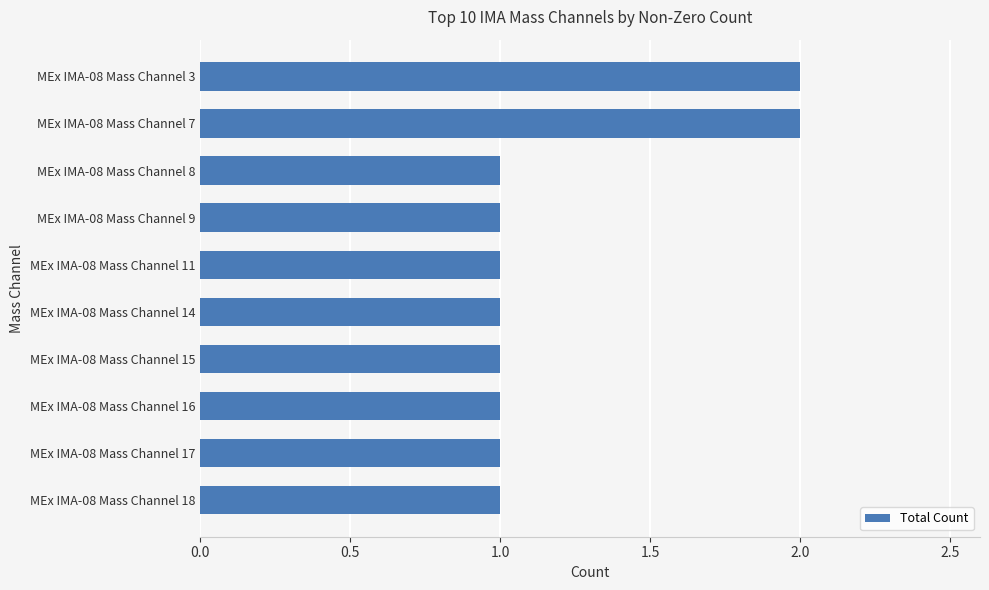

Is it true that the value at MEx IMA-08 Mass Channel 3 is 2?

True